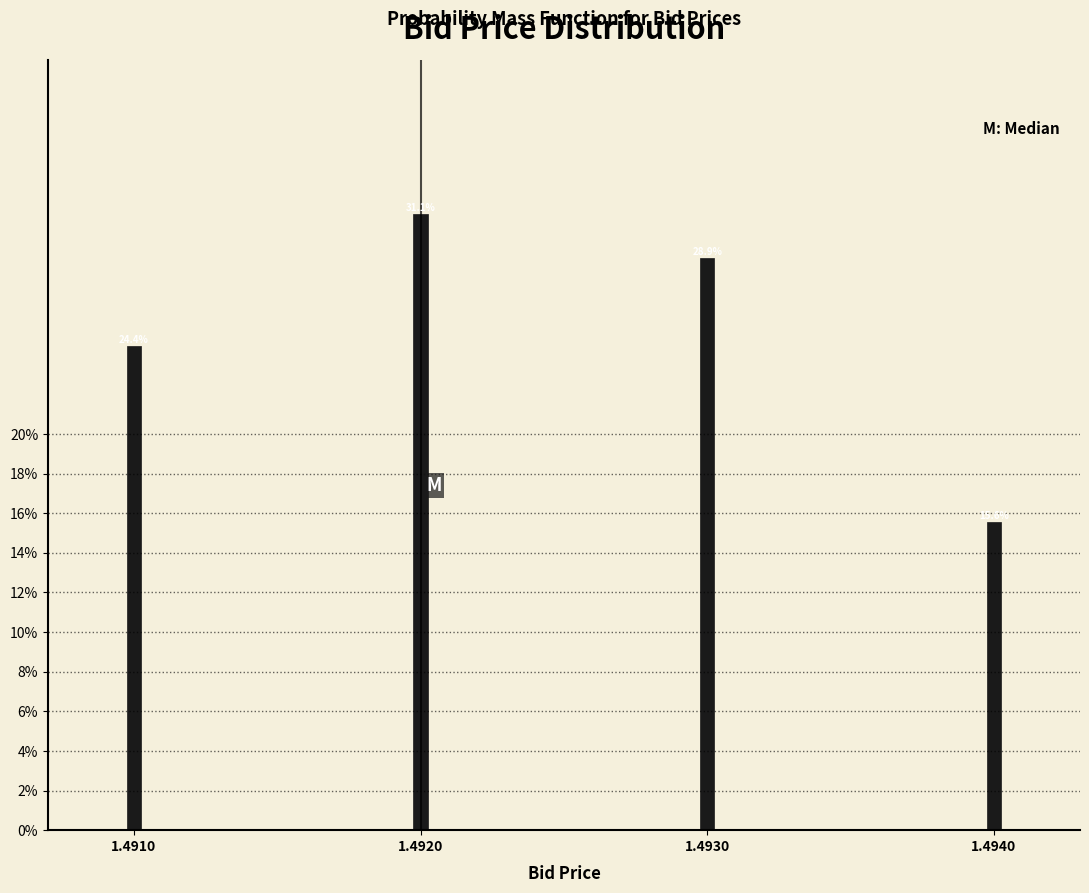

Reading left to right, extract all data points from this chart.

1.4910=24.4	1.4920=31.1	1.4930=28.9	1.4940=15.6